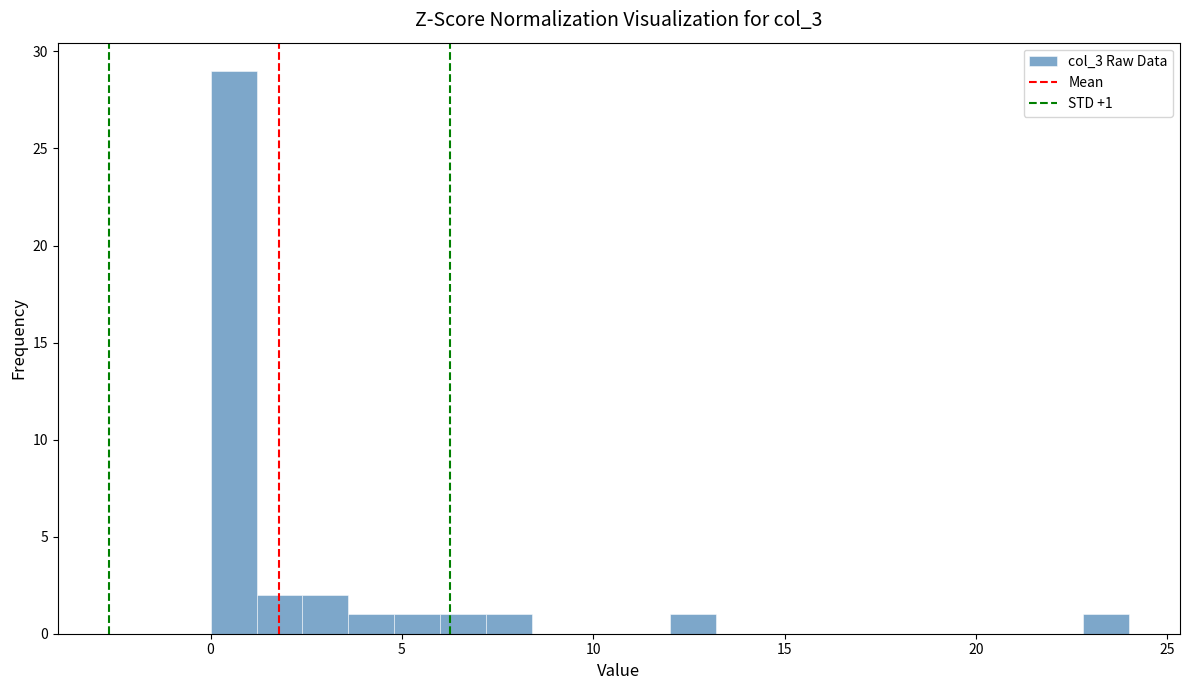

Around what value on the x-axis is the tallest bar? Give the approximate position of its centre, as read against the axis.

0.5